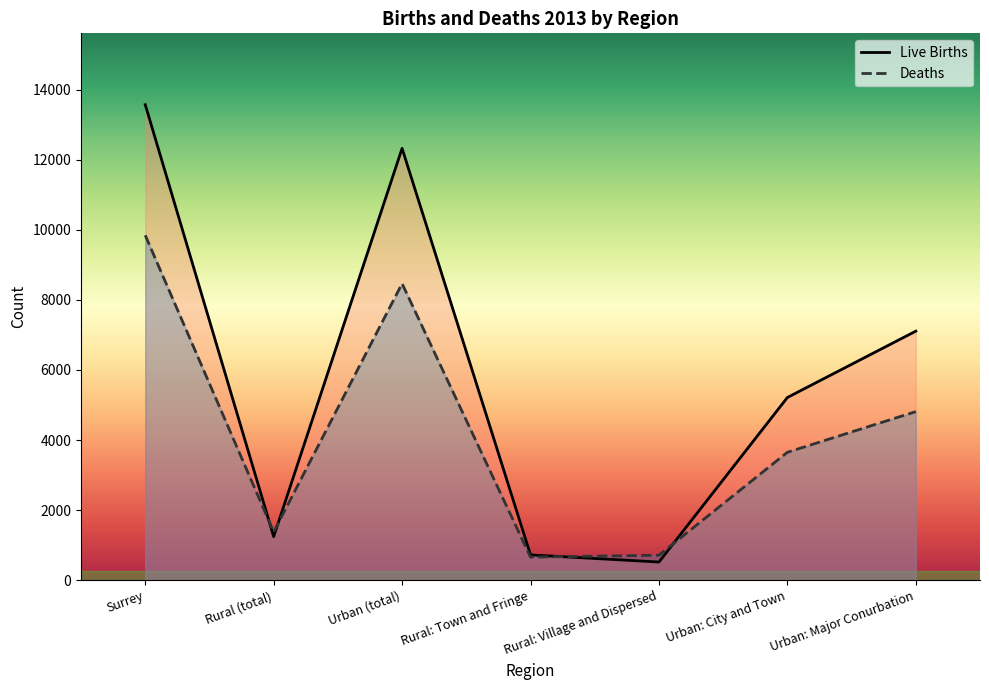

Which category has the highest value in the Deaths series?

Surrey